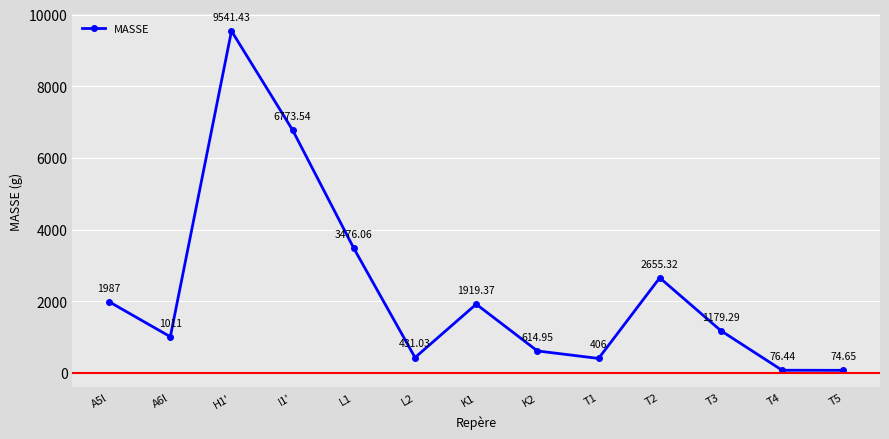

At which label is the value closest to 4808?

L1